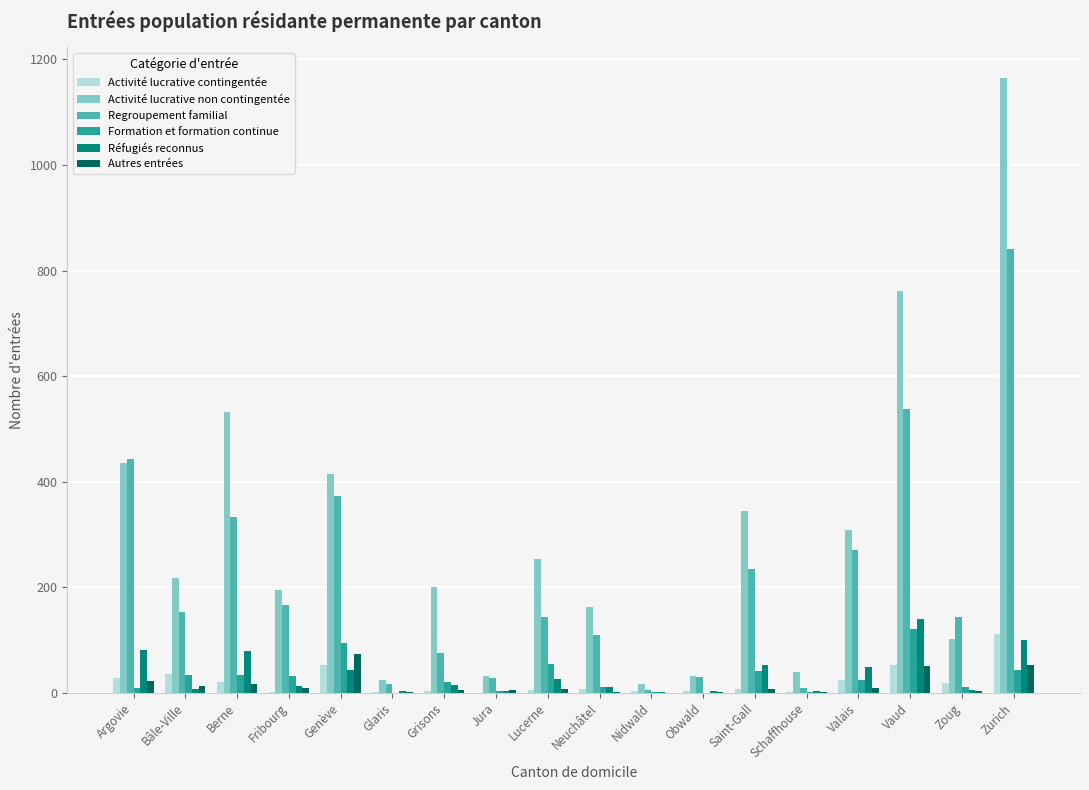

Count the number of data series in this chart.

6